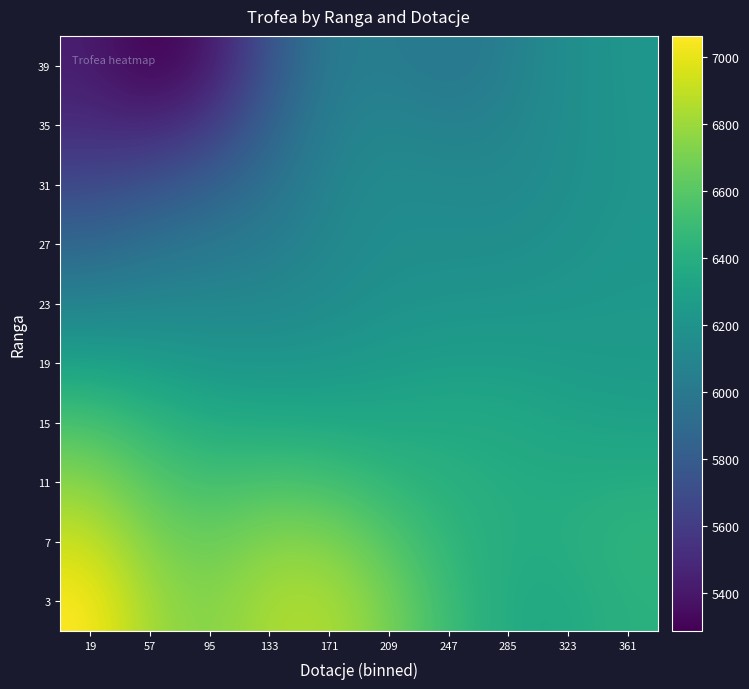

At which category does the chart reach its minimum across all series?

57